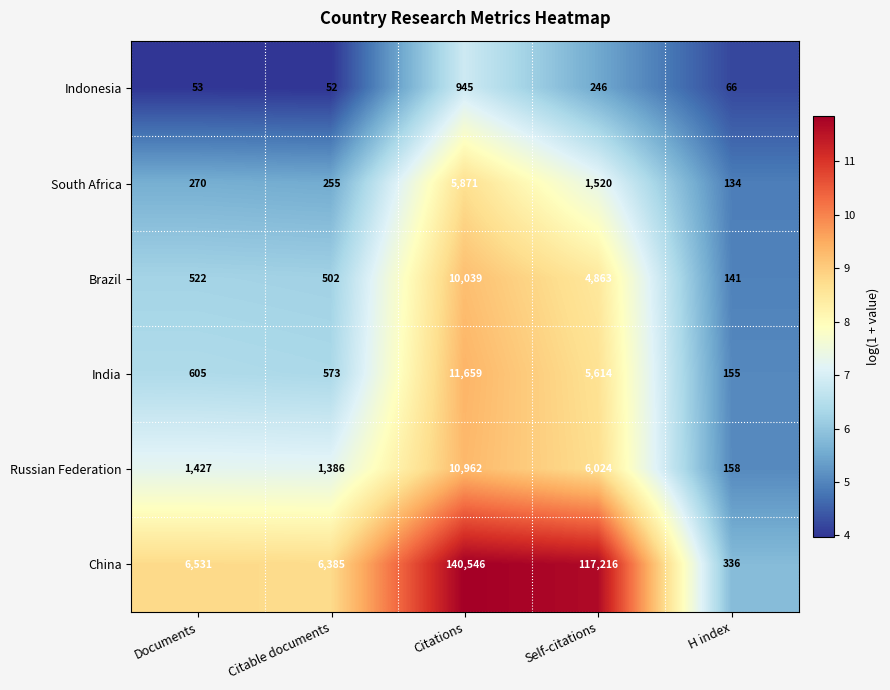

Which series has the widest spread of values?

China